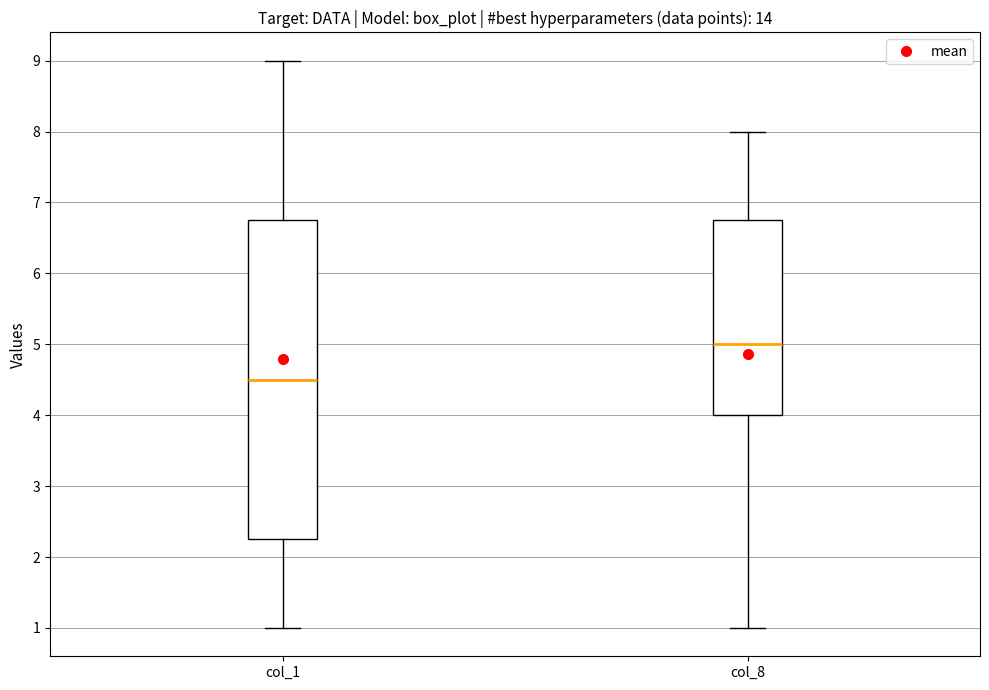

Reading left to right, read every box against the y-axis: the position of its median line, the range the box covers, and the ends of its whiskers. The values are not printed on the chart, so give them approximately, as read against the axis.

col_1: median 4.5, box 2.3 to 6.8, whiskers 1.0 to 9.0
col_8: median 5.0, box 4.0 to 6.8, whiskers 1.0 to 8.0